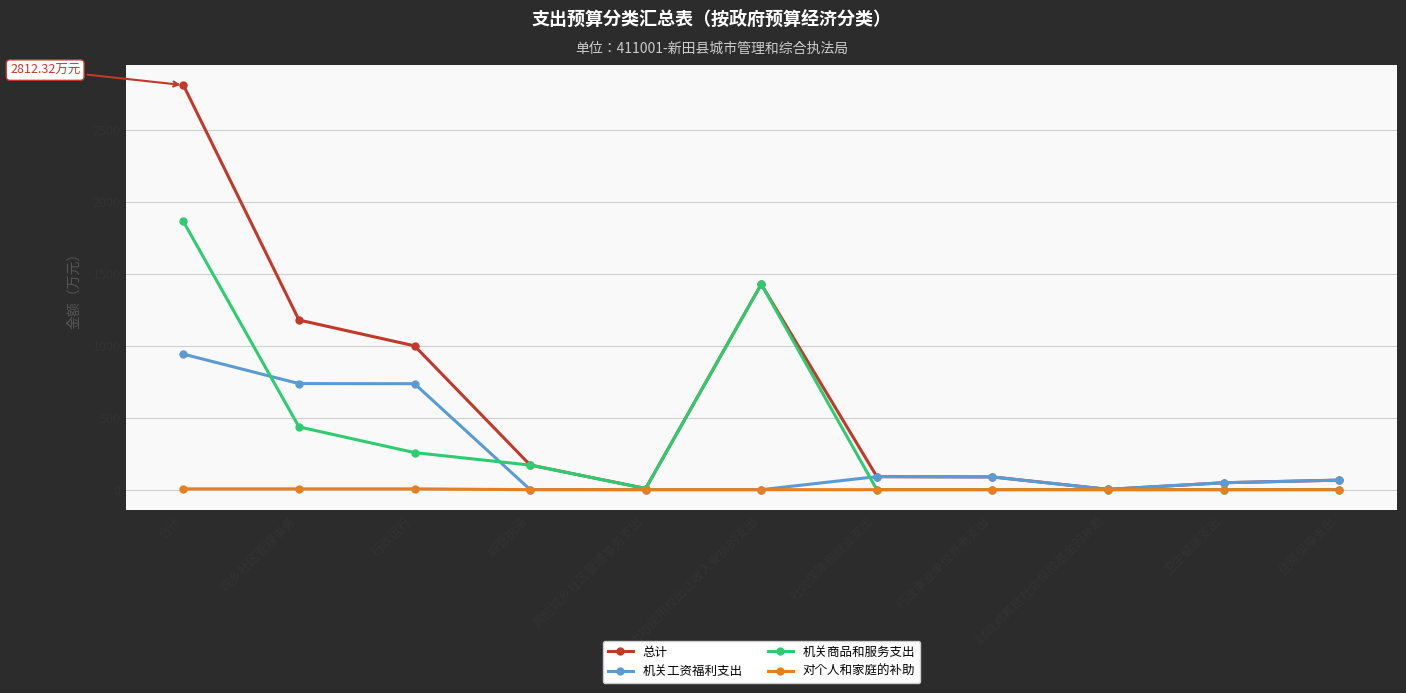

At which category does 机关商品和服务支出 reach its first local valley?

其他城乡社区管理事务支出